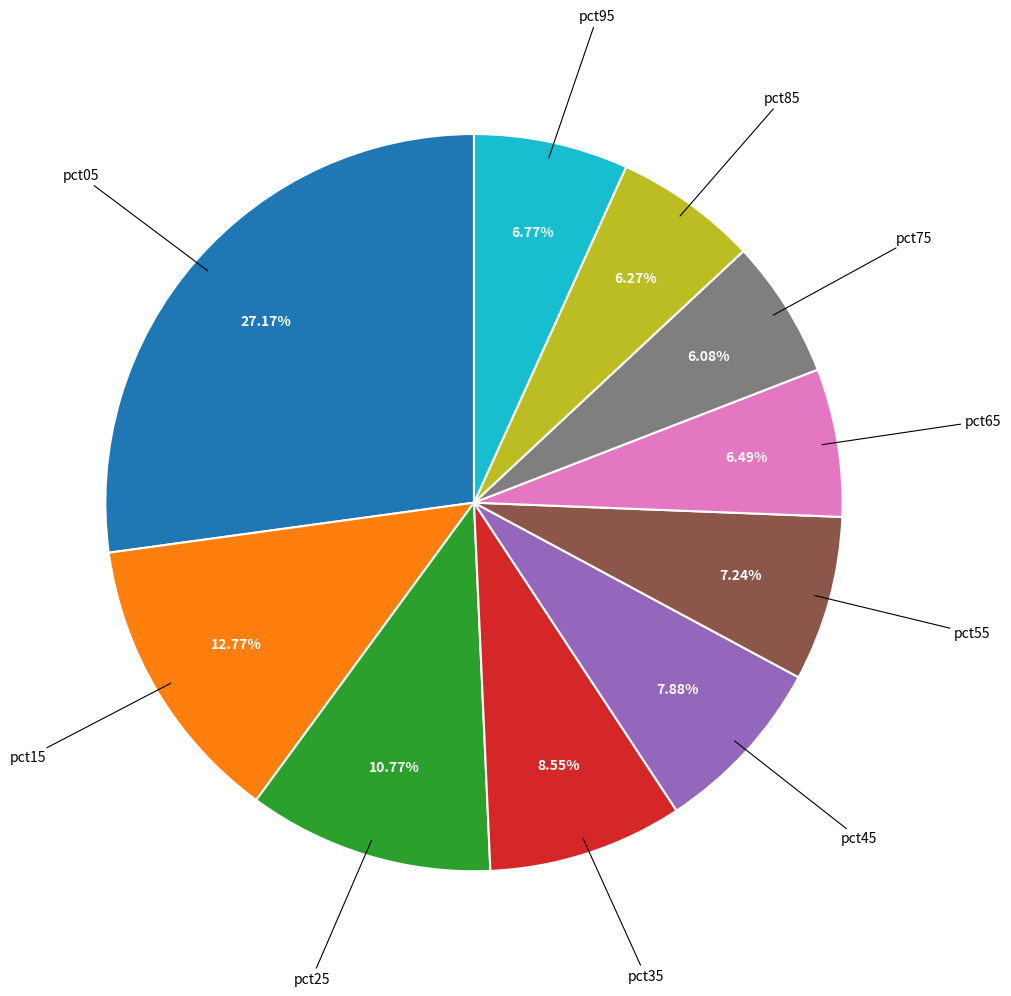

How many segments does this pie chart have?

10